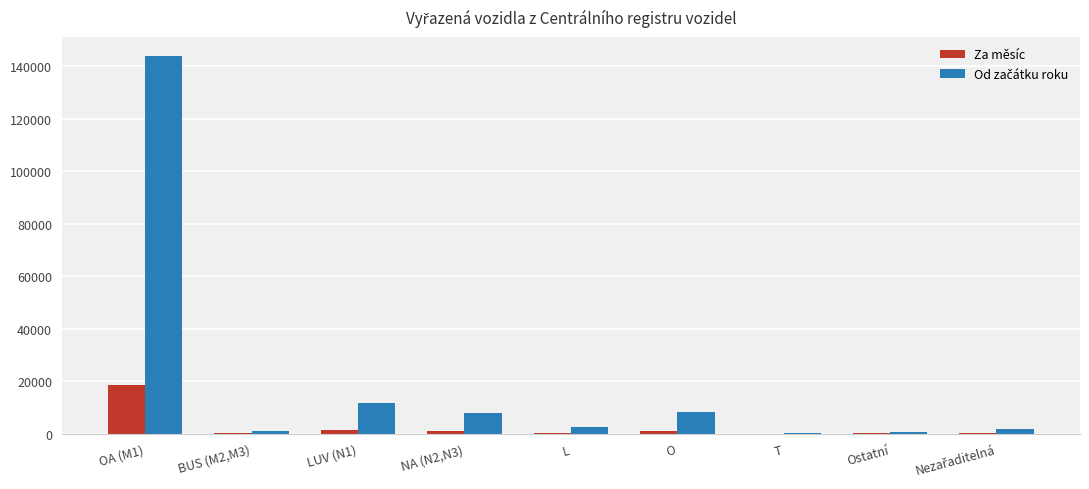

At which category is the sum across all series the highest?

OA (M1)